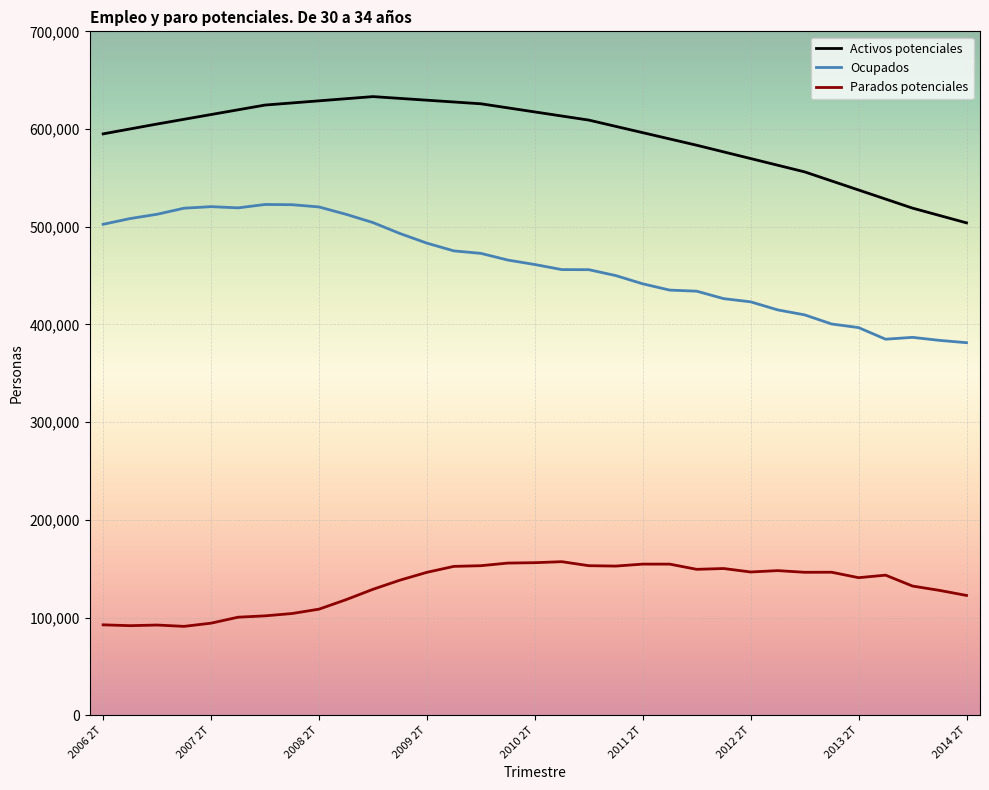

Rank the series by their maximum value, from lowest to highest.

Parados potenciales, Ocupados, Activos potenciales